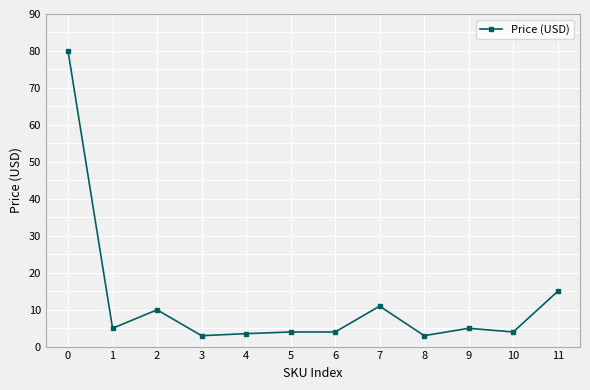

What is the smallest value displayed?

3.0